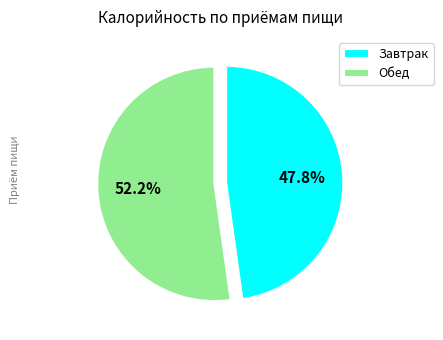

What percentage is the Обед slice, to the nearest percent?

52%